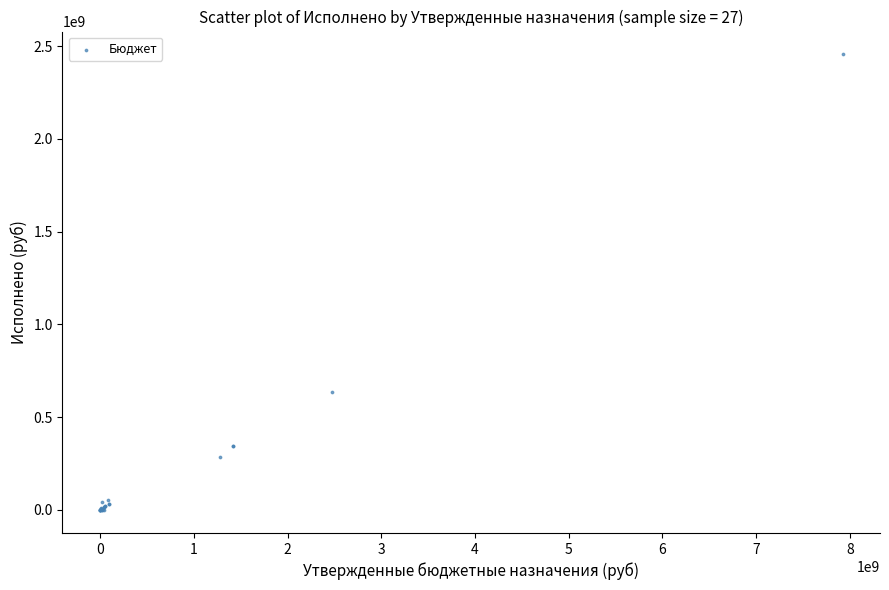

What Y value in the scatter plot is closest to 1226826548?

635614367.7